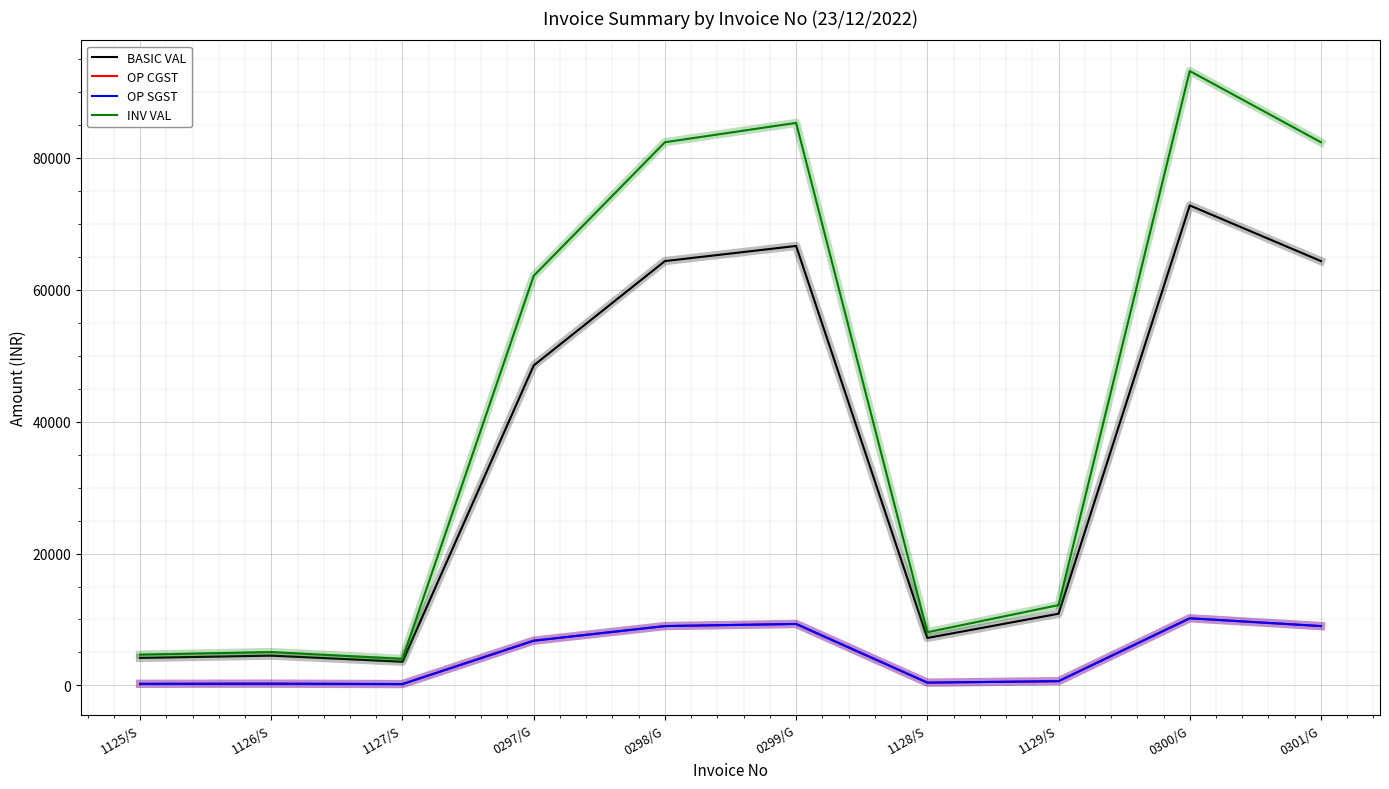

Is it true that OP SGST equals 12205.6 at 0299/G?

False